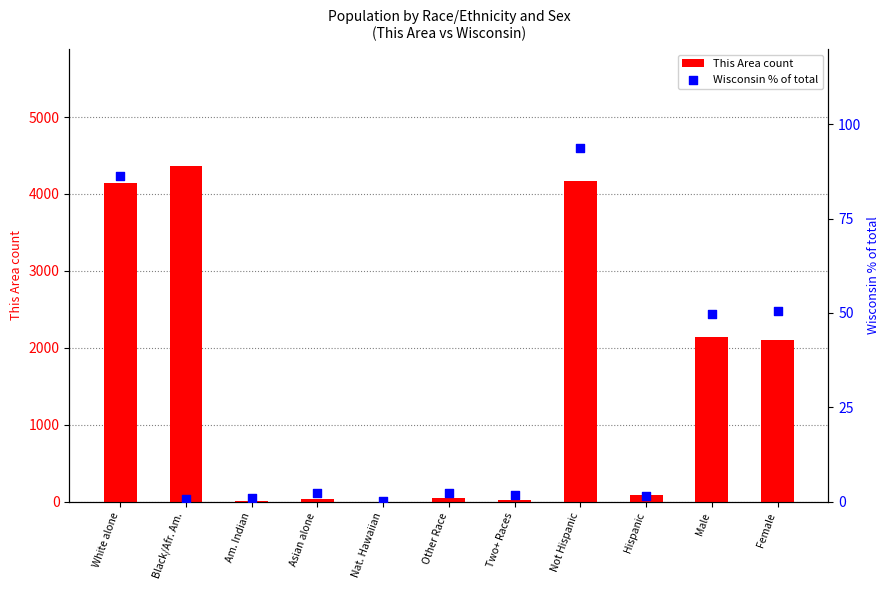

Which series has the largest Y range (max minus min)?

This Area count